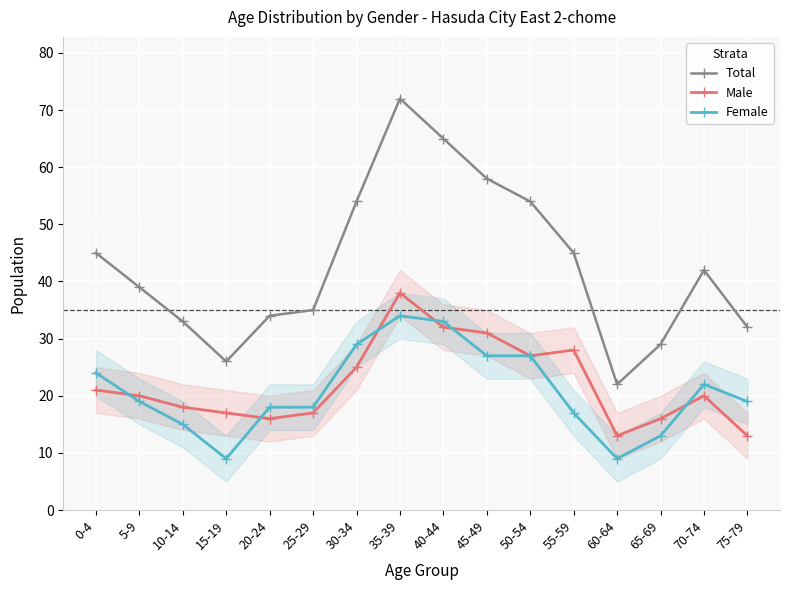

How many lines are shown in the chart?

3